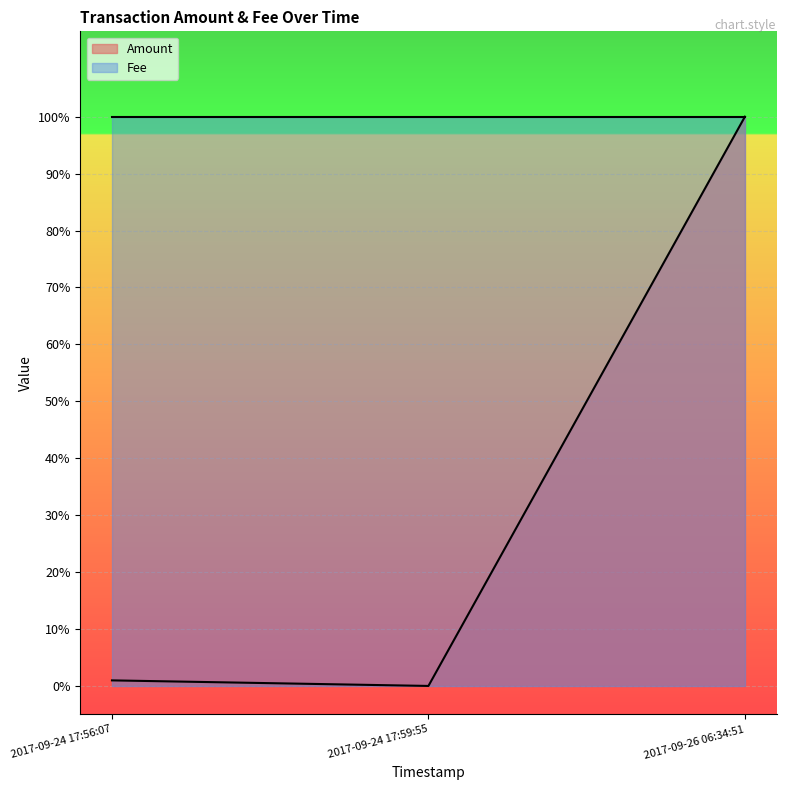

Which category has the lowest value across all series?

2017-09-24 17:59:55